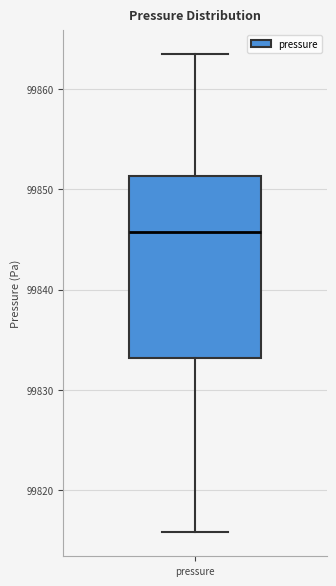

Transcribe this box plot: give where the median line is, the range the box spans, and where the two whiskers end, as read against the y-axis. The values are not printed on the chart, so give them approximately, as read against the axis.

median 99846, box 99833 to 99851, whiskers 99816 to 99863